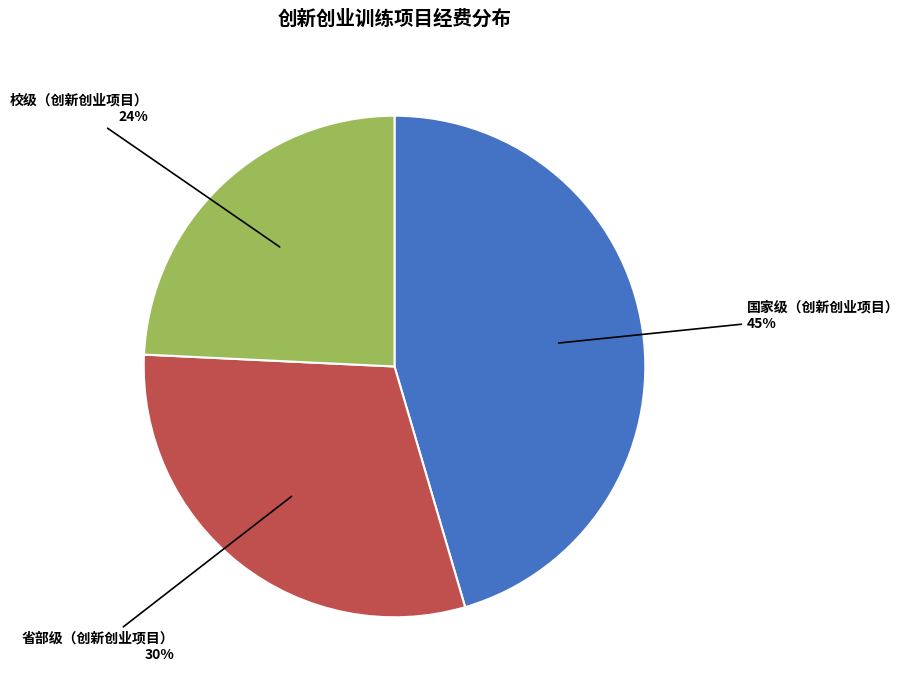

To the nearest percent, what is the combined percentage of 国家级（创新创业项目） and 校级（创新创业项目）?

70%